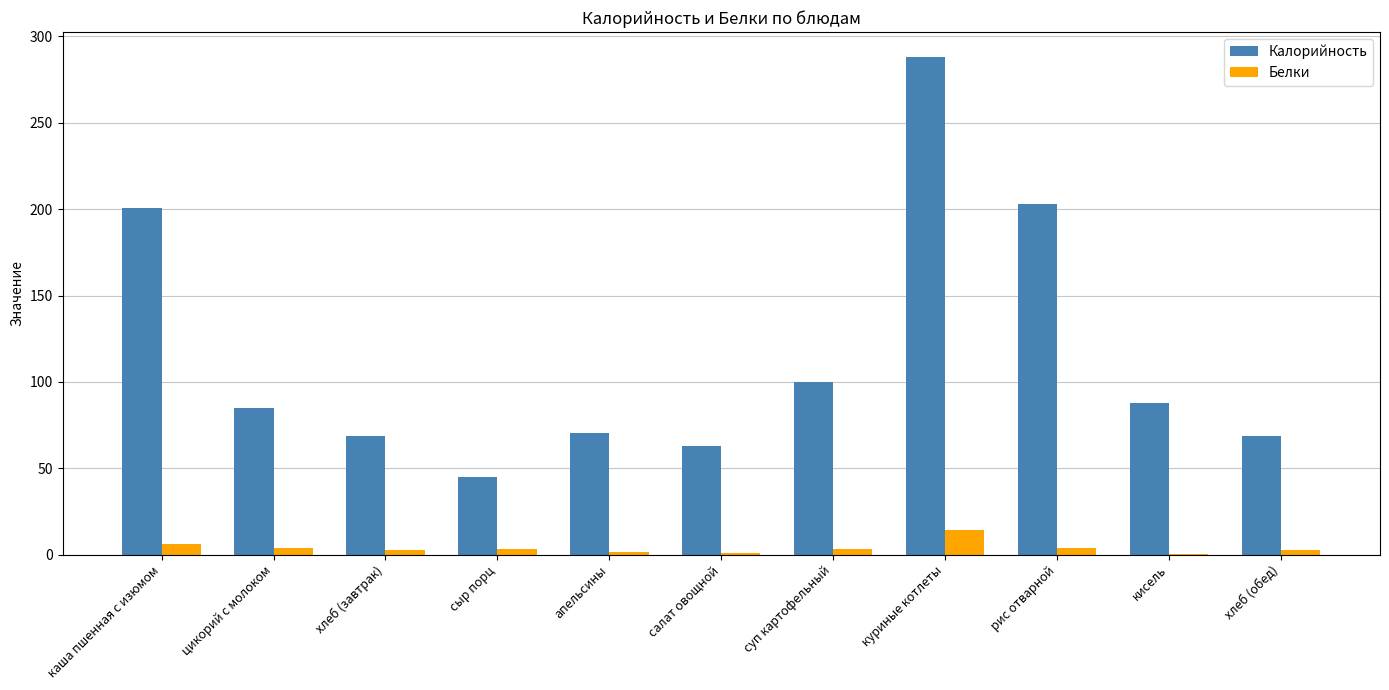

At which label does Белки first exceed 3?

каша пшенная с изюмом